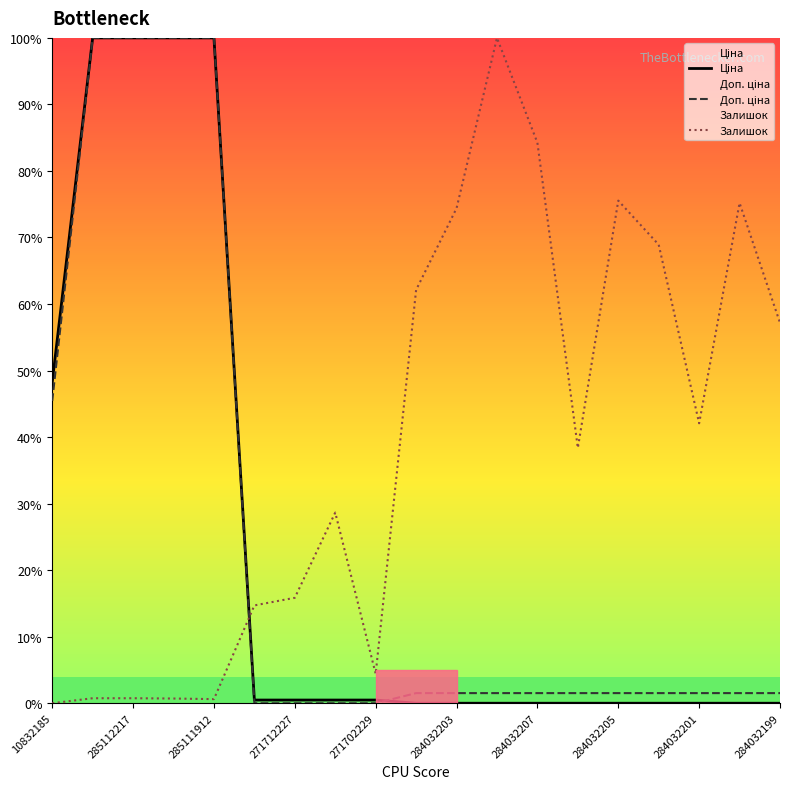

What is the maximum value shown in the chart?

100.0